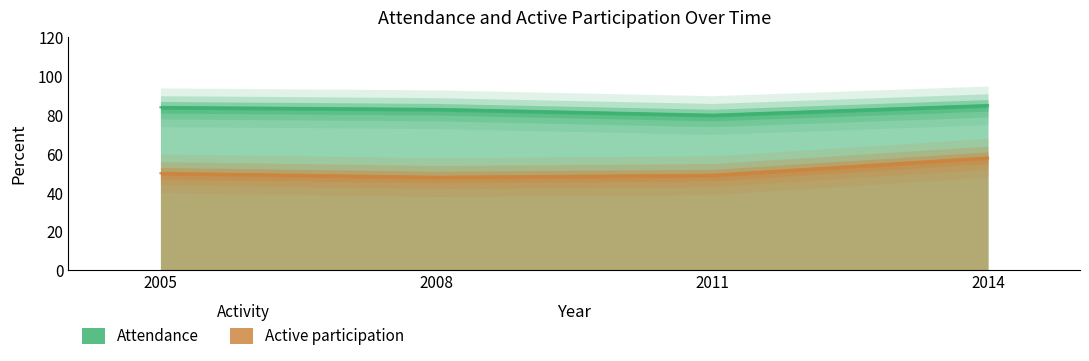

True or false: Attendance has more than 2 points higher than both neighbors.

False